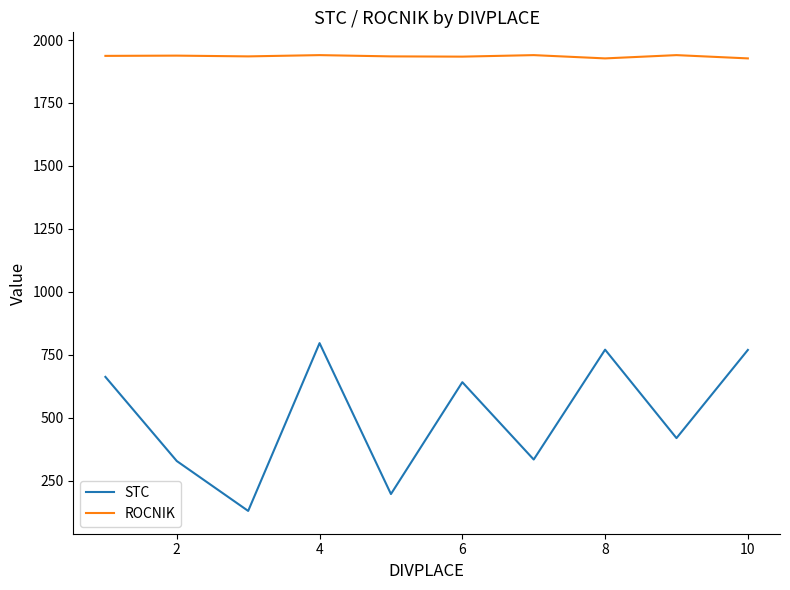

List the series in order of their overall mean, highest first.

ROCNIK, STC